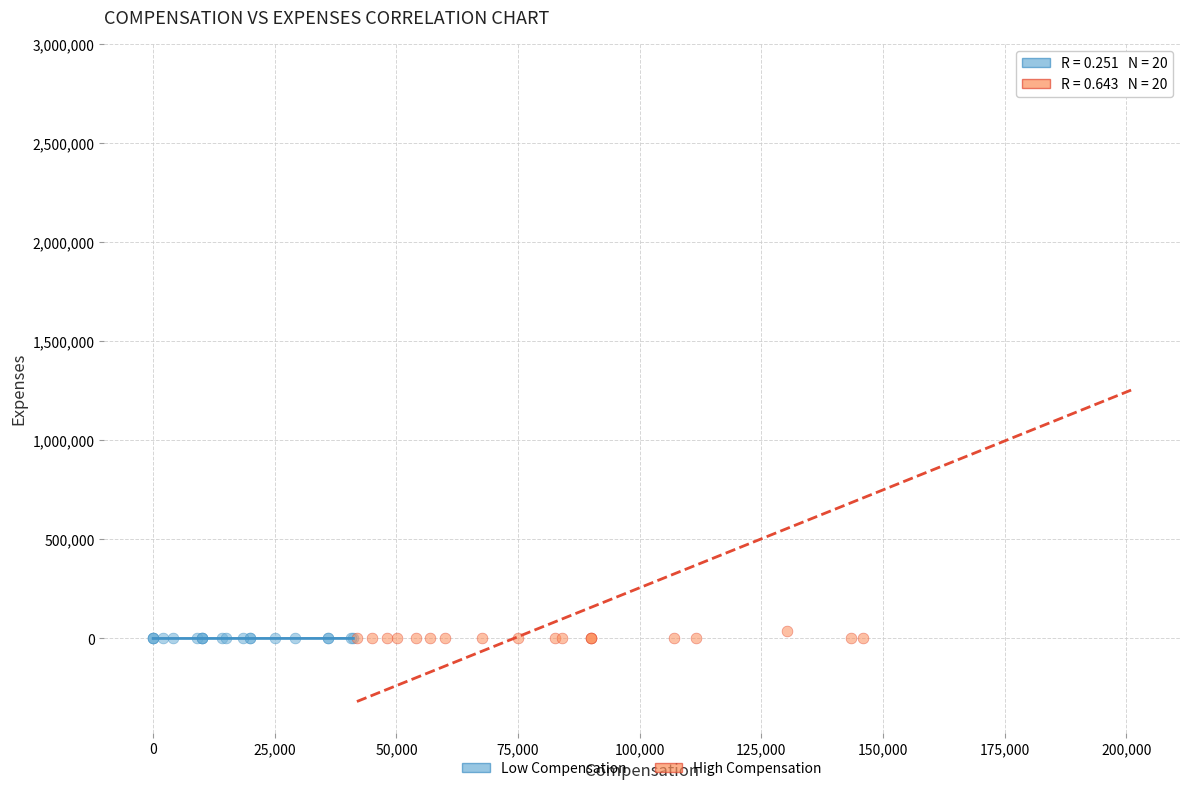

Which series contains the highest Y value?

High Compensation